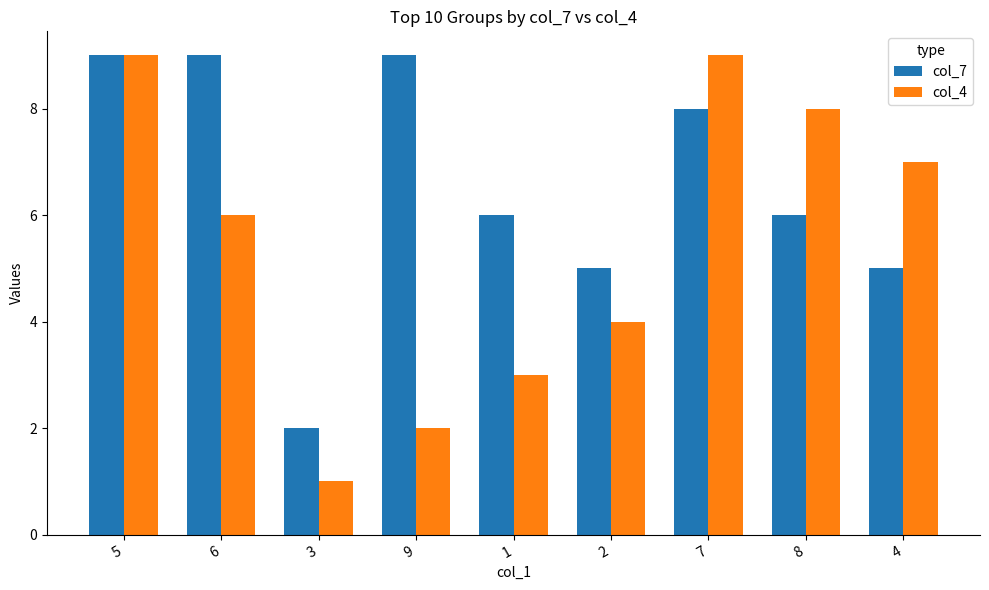

What is the highest value of the col_4 series?

9